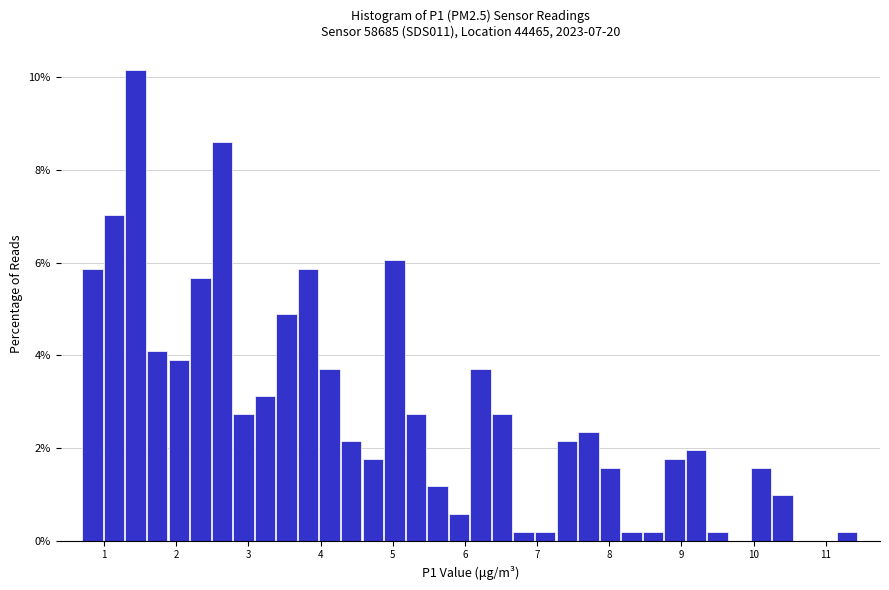

Around what value on the x-axis is the tallest bar? Give the approximate position of its centre, as read against the axis.

1.4